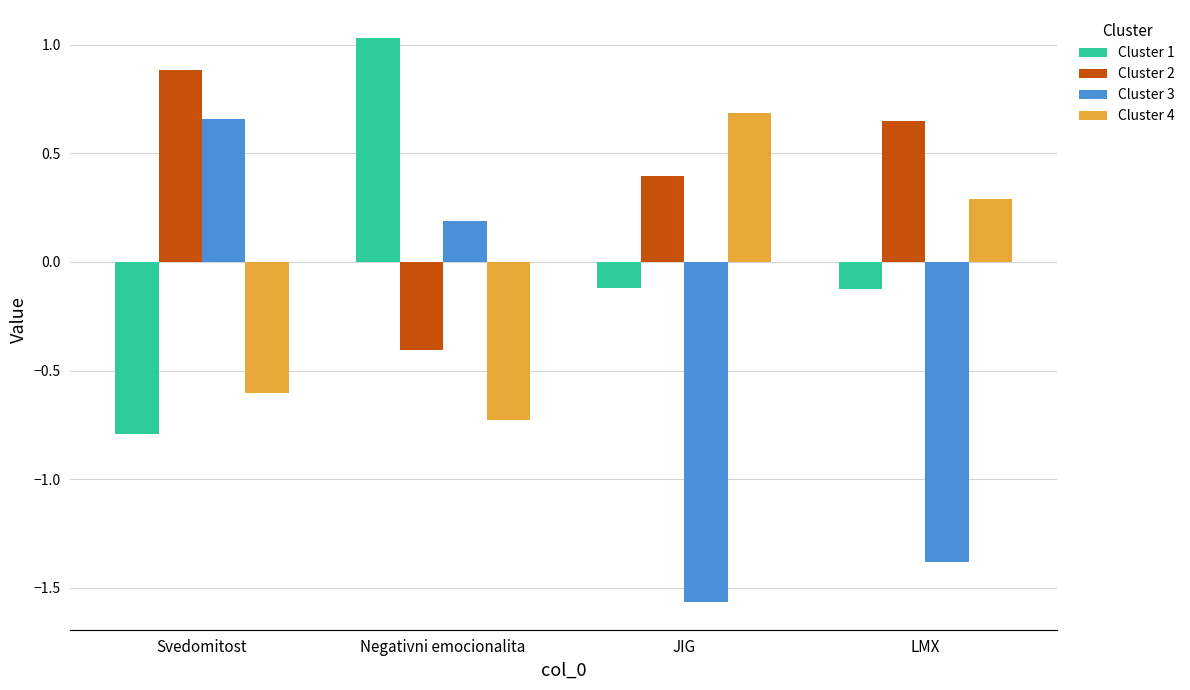

Is the value of Cluster 1 at Negativni emocionalita greater than the value of Cluster 4 at LMX?

Yes